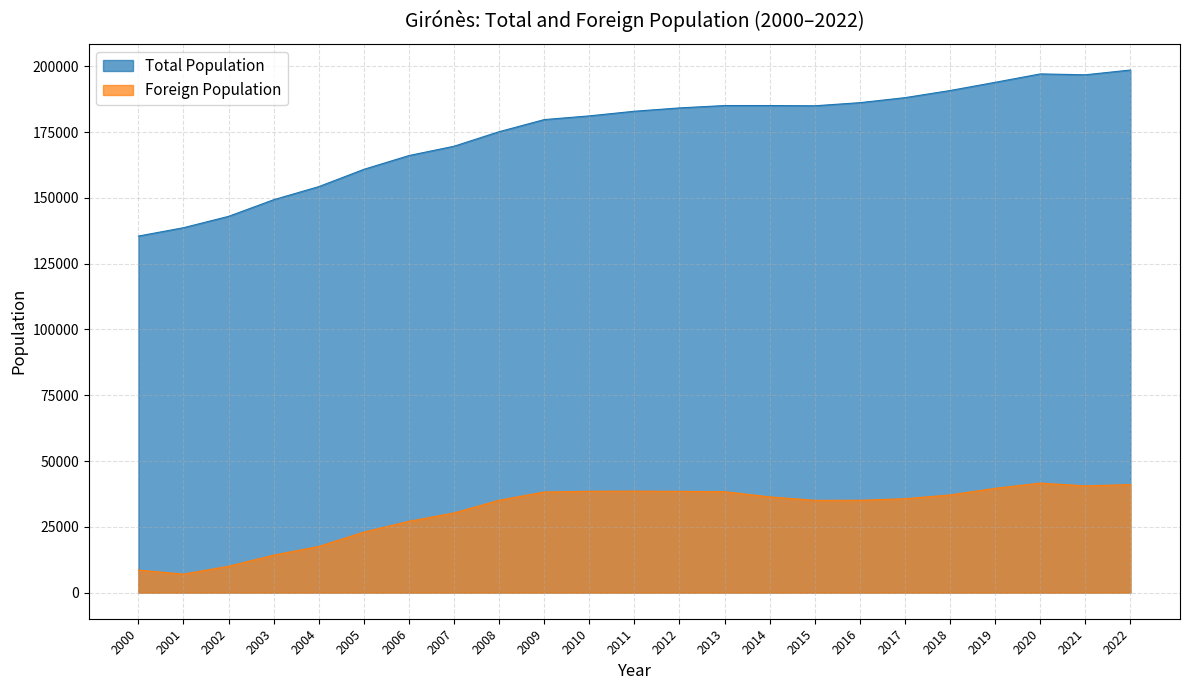

Which label corresponds to the largest value in the chart?

2022